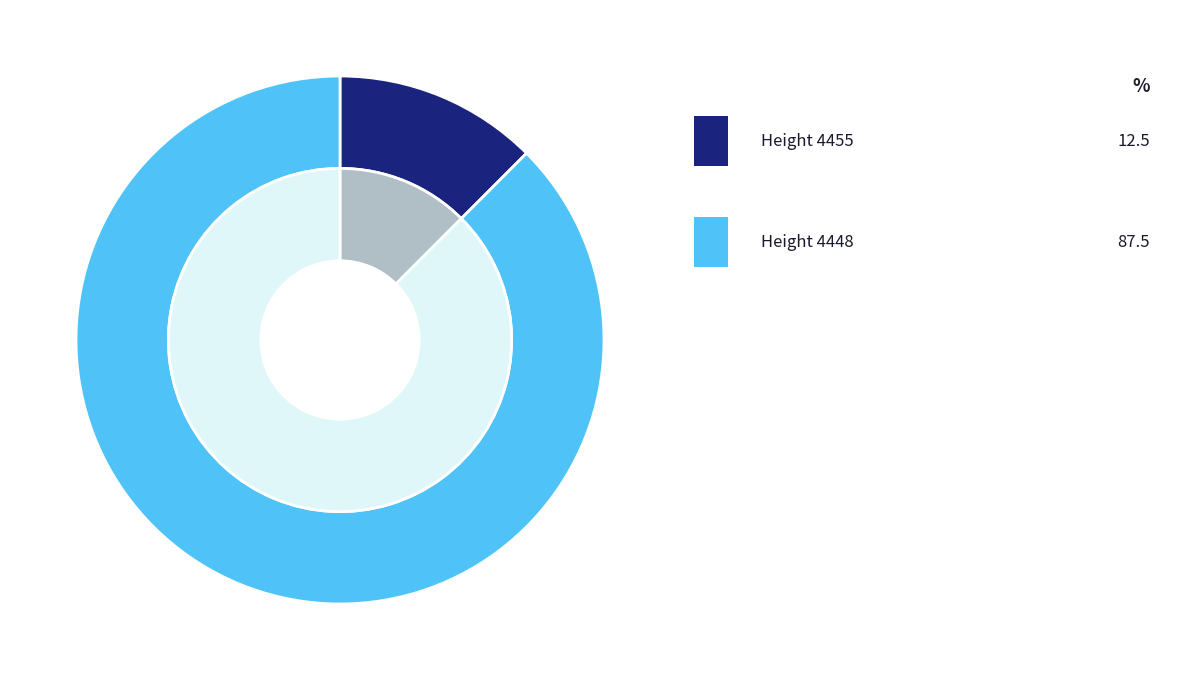

What is the ratio of the value at 4455 to the value at 4448?

0.1